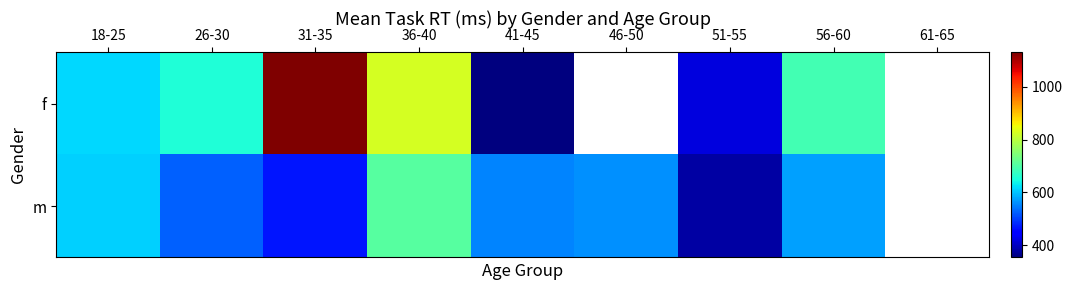

Where does the m series first go above 562?

18-25